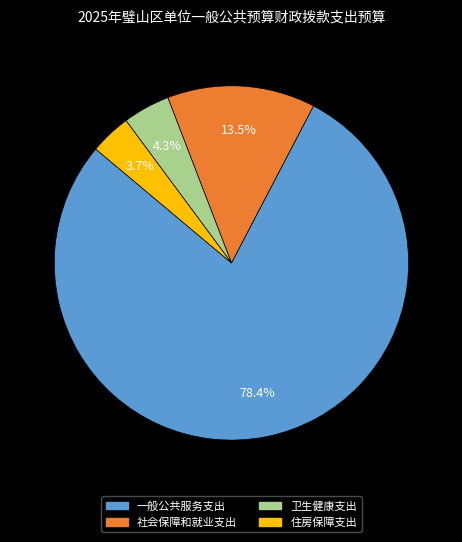

Combined, do 卫生健康支出 and 社会保障和就业支出 account for over 50%?

No